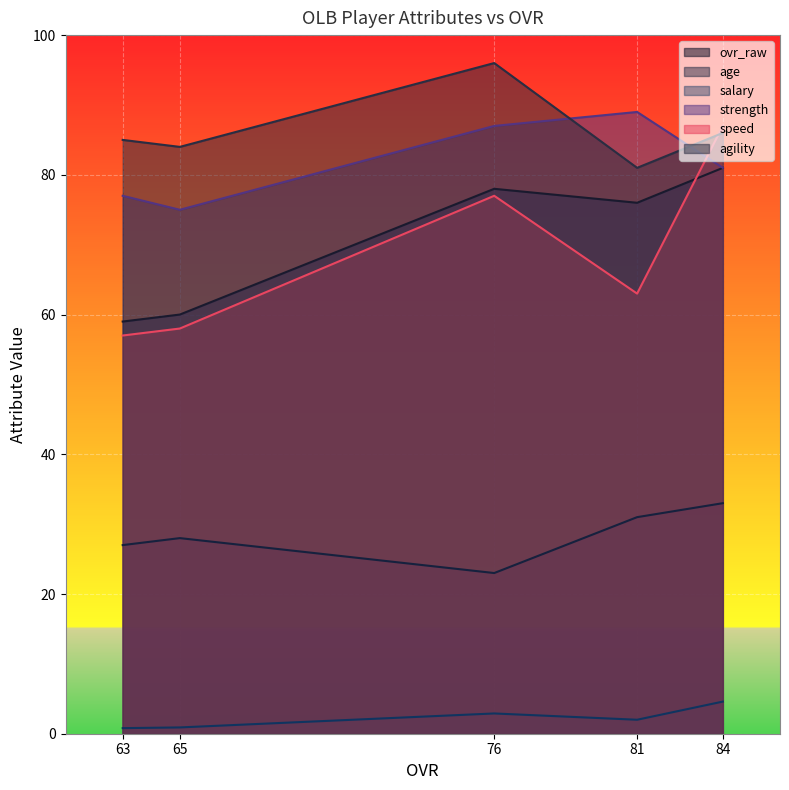

What value does the speed series have at 76?

77.0